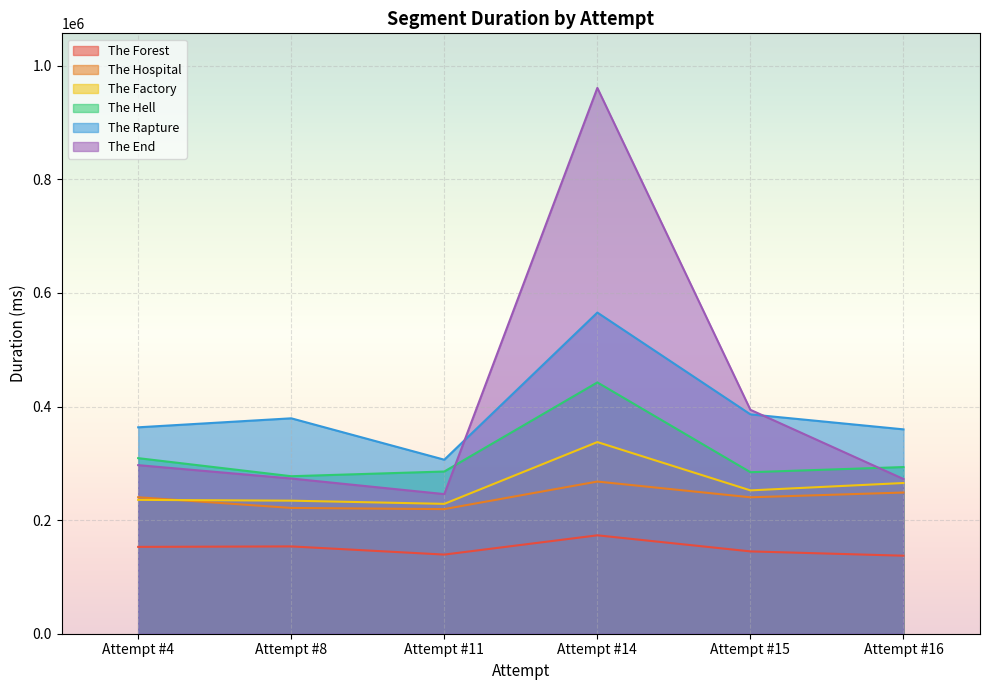

Between Attempt #4 and Attempt #16, which series saw the biggest shift?

The Factory